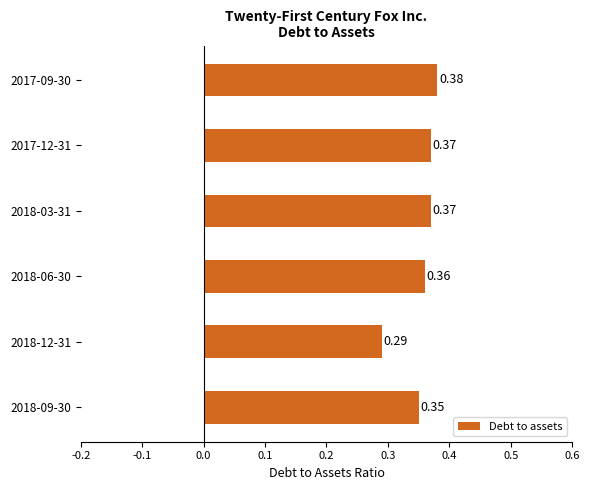

What is the sum of the values at 2018-12-31 and 2018-09-30?

0.6